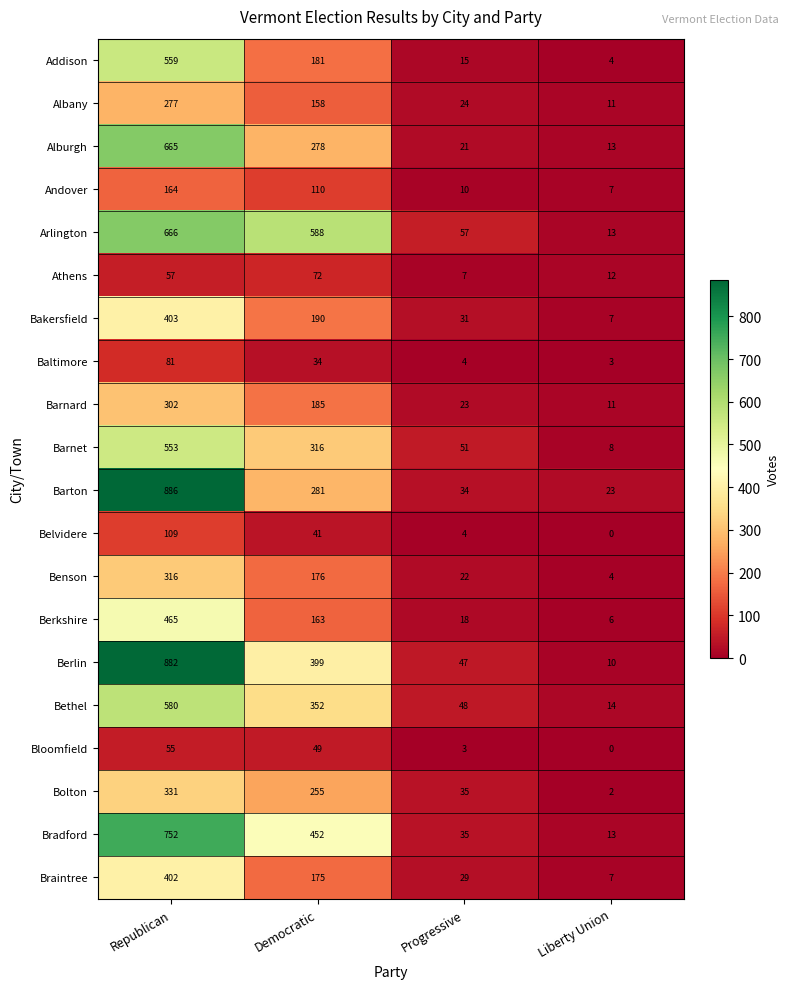

At how many categories does at least one series exceed 743?

1